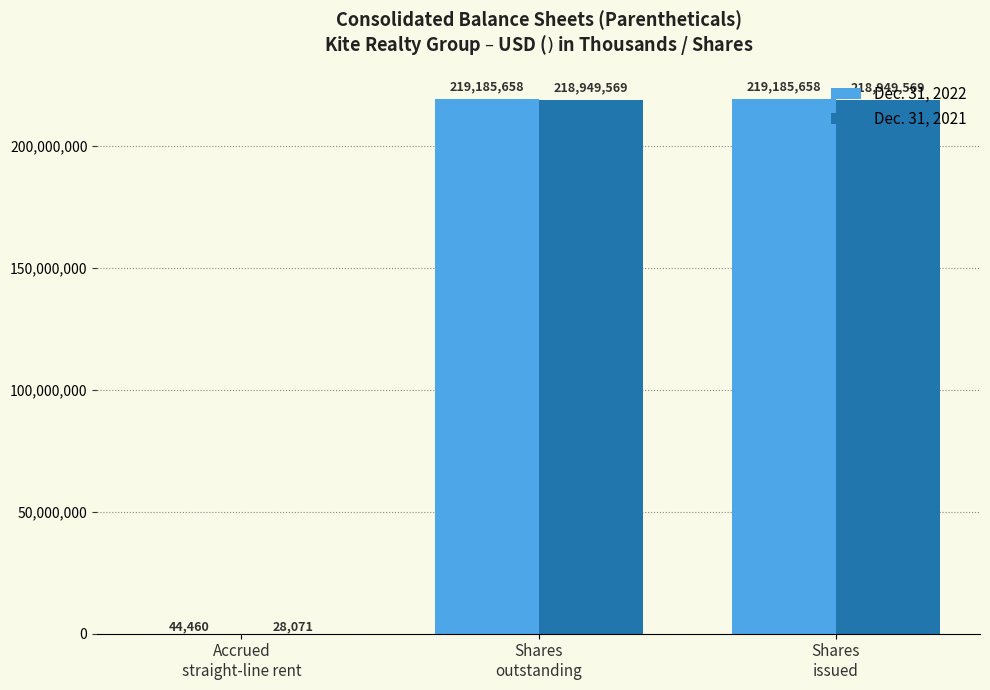

What is the highest value of the Dec. 31, 2021 series?

218949569